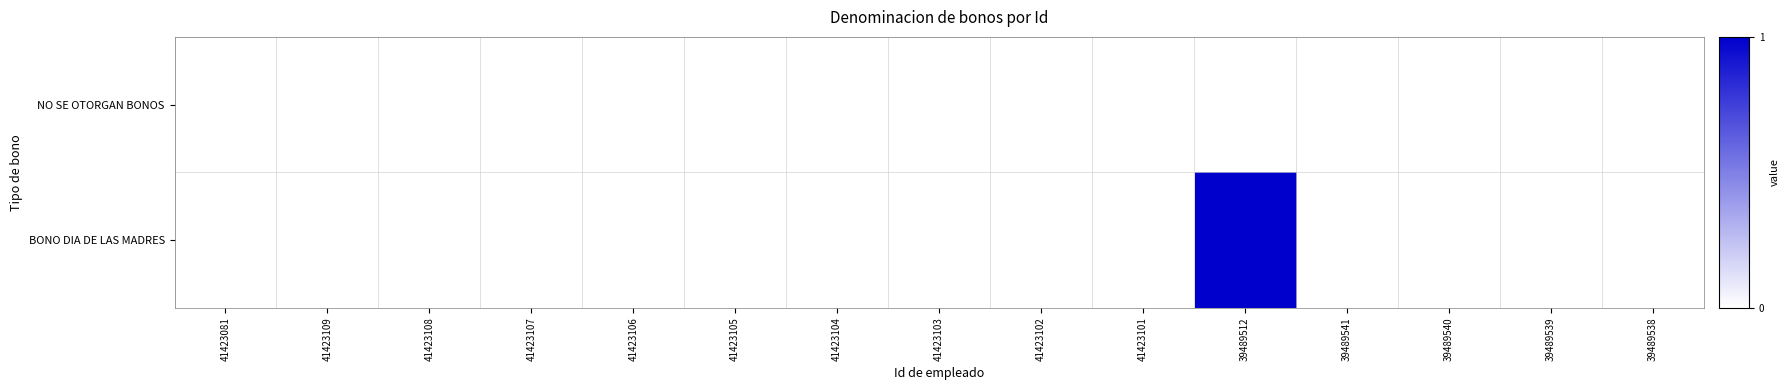

Reading left to right, what are all the values shown in this chart?

NO SE OTORGAN BONOS: 41423081=0	41423109=0	41423108=0	41423107=0	41423106=0	41423105=0	41423104=0	41423103=0	41423102=0	41423101=0	39489512=0	39489541=0	39489540=0	39489539=0	39489538=0
BONO DIA DE LAS MADRES: 41423081=0	41423109=0	41423108=0	41423107=0	41423106=0	41423105=0	41423104=0	41423103=0	41423102=0	41423101=0	39489512=1	39489541=0	39489540=0	39489539=0	39489538=0